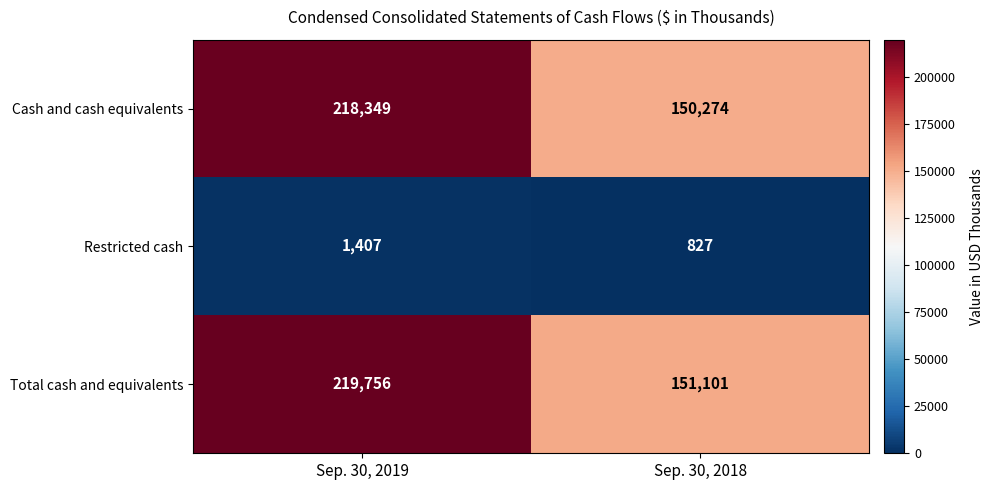

Reading right to left, extract all data points from this chart.

Cash and cash equivalents: 150274	218349
Restricted cash: 827	1407
Total cash and equivalents: 151101	219756